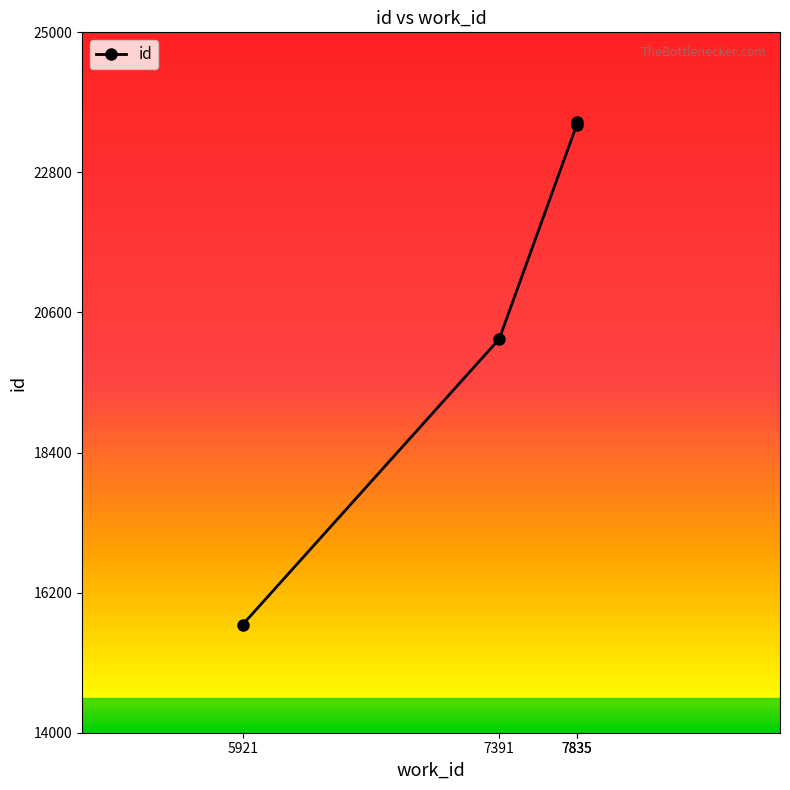

List the labels in order of value, largest first.

7835, 7835, 7391, 5921